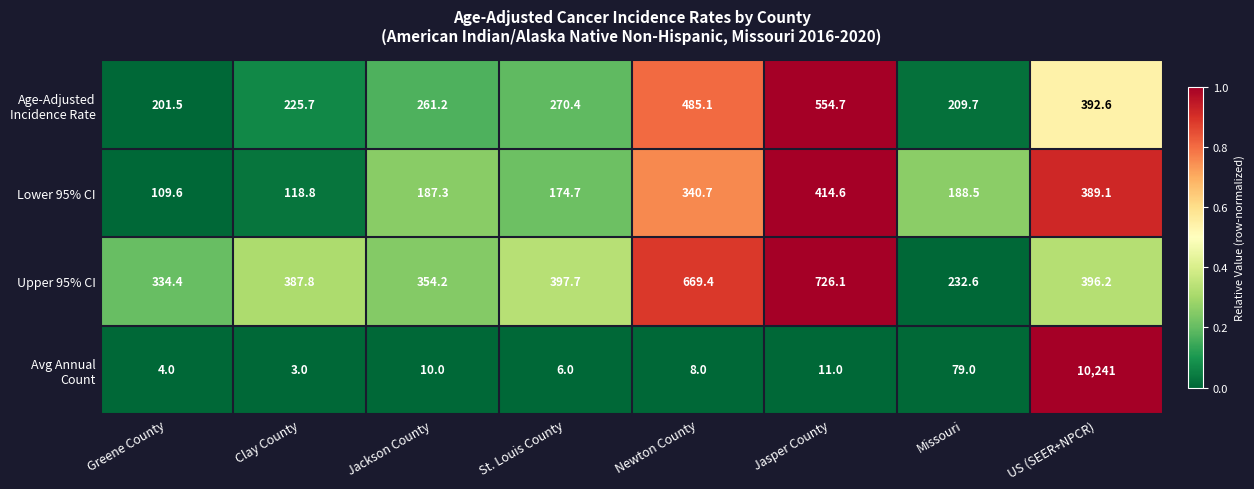

What is the sum of all Lower 95% CI values?

1923.3